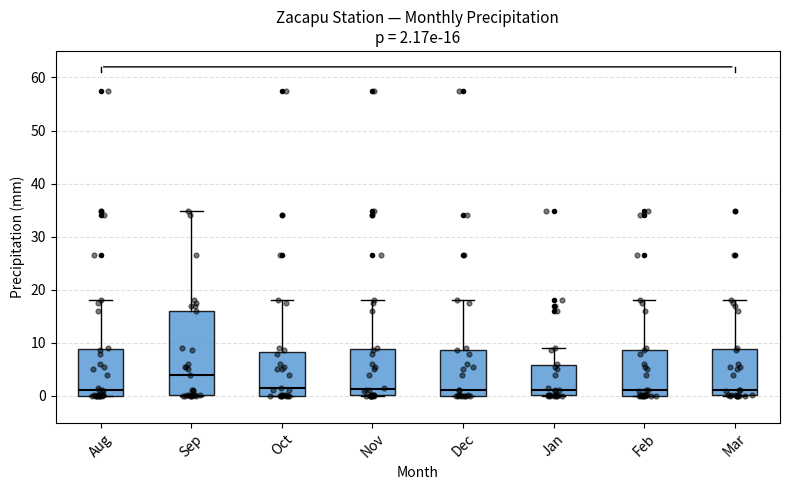

Comparing the boxes themselves (not the whiskers), which one is the tallest?

Sep